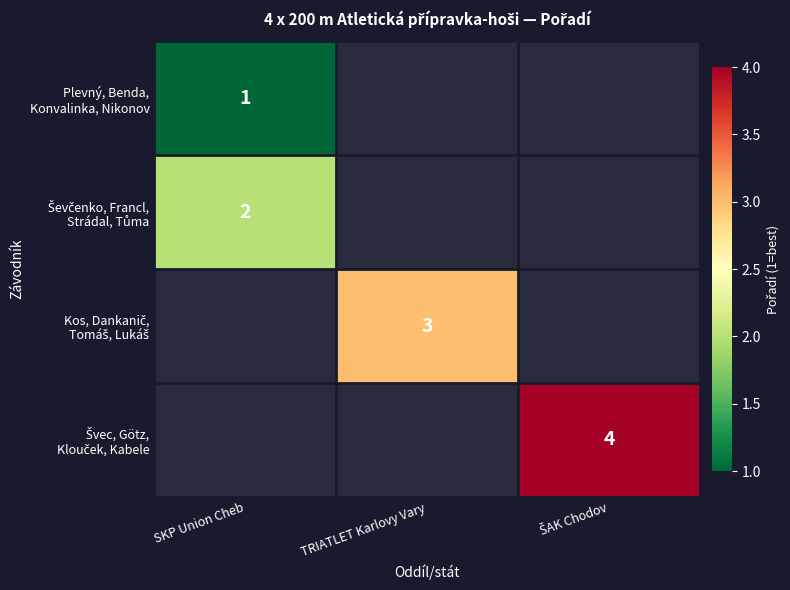

At which label does Plevný, Benda, Konvalinka, Nikonov reach its peak?

SKP Union Cheb